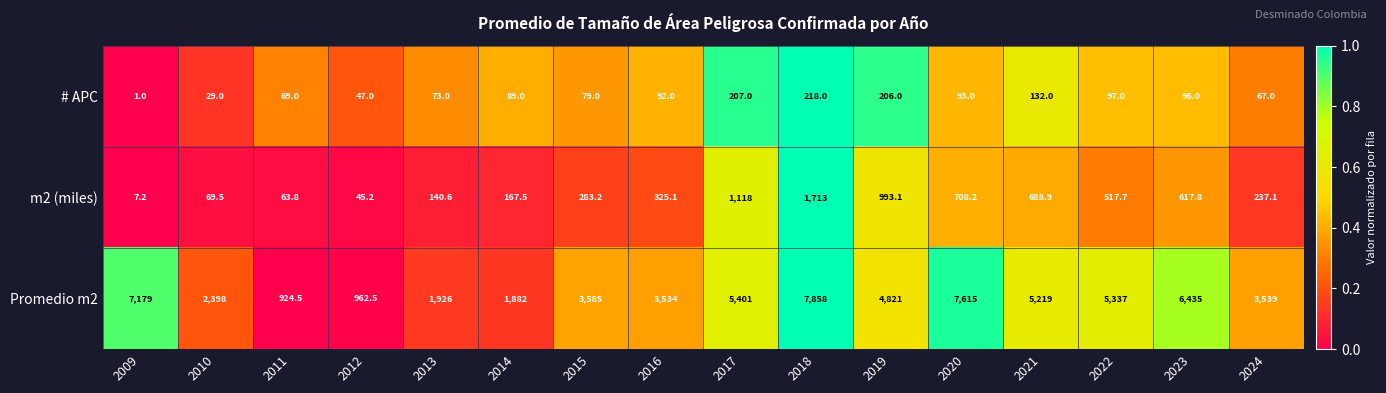

Which series has the largest total across all categories?

Promedio m2